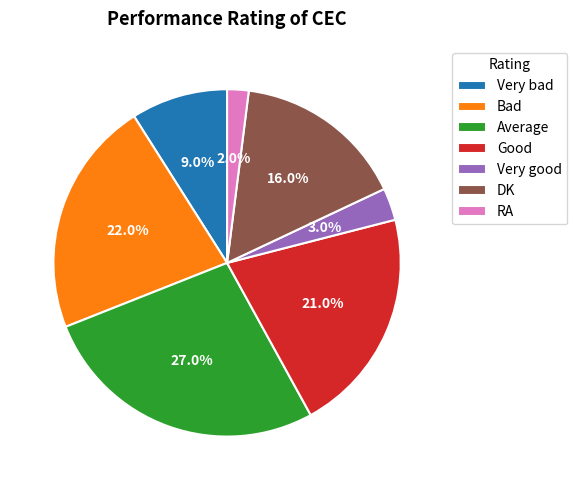

The RA slice represents 2% of the pie. True or false?

True